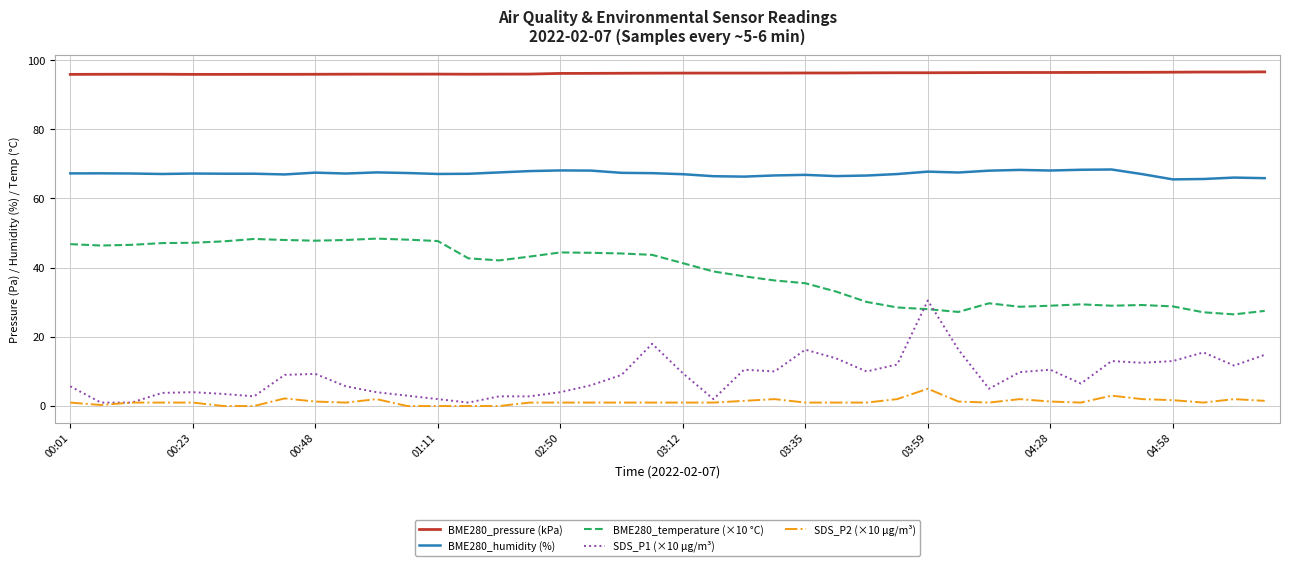

Rank the series by their maximum value, from highest to lowest.

BME280_pressure (kPa), BME280_humidity (%), BME280_temperature (×10 °C), SDS_P1 (×10 µg/m³), SDS_P2 (×10 µg/m³)